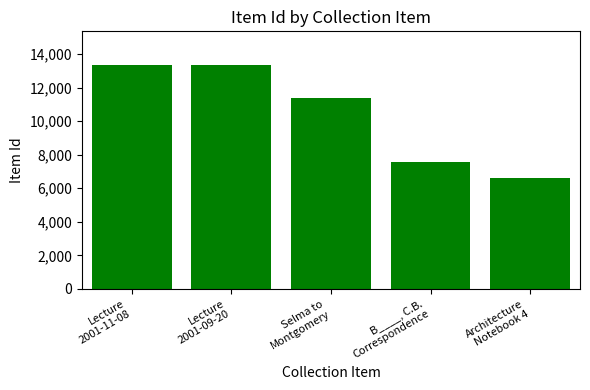

What is the greatest value displayed?

13350